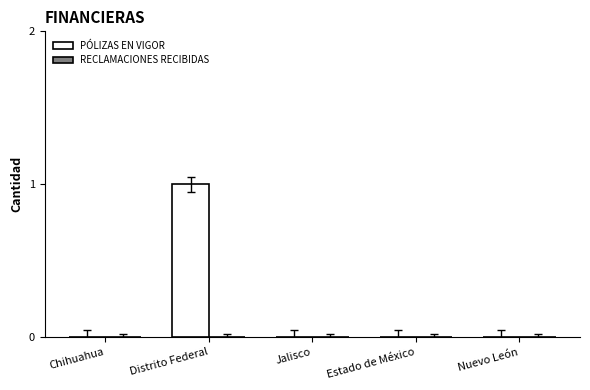

At which category does the chart reach its peak across all series?

Distrito Federal